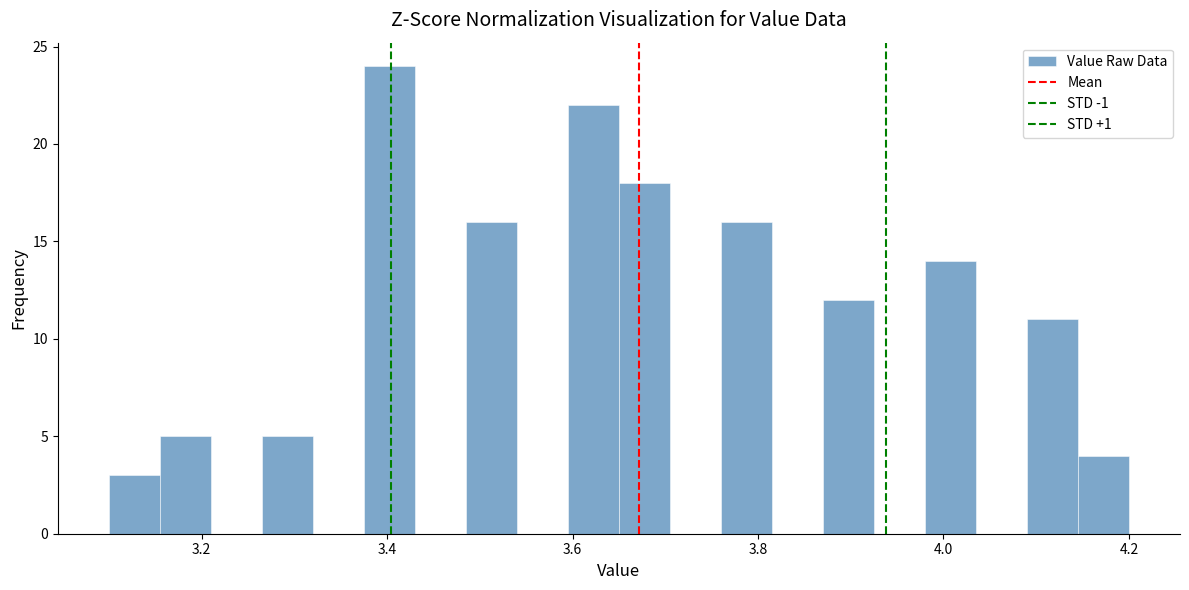

Read against the x-axis, roughly where is the centre of the tallest bar?

3.40